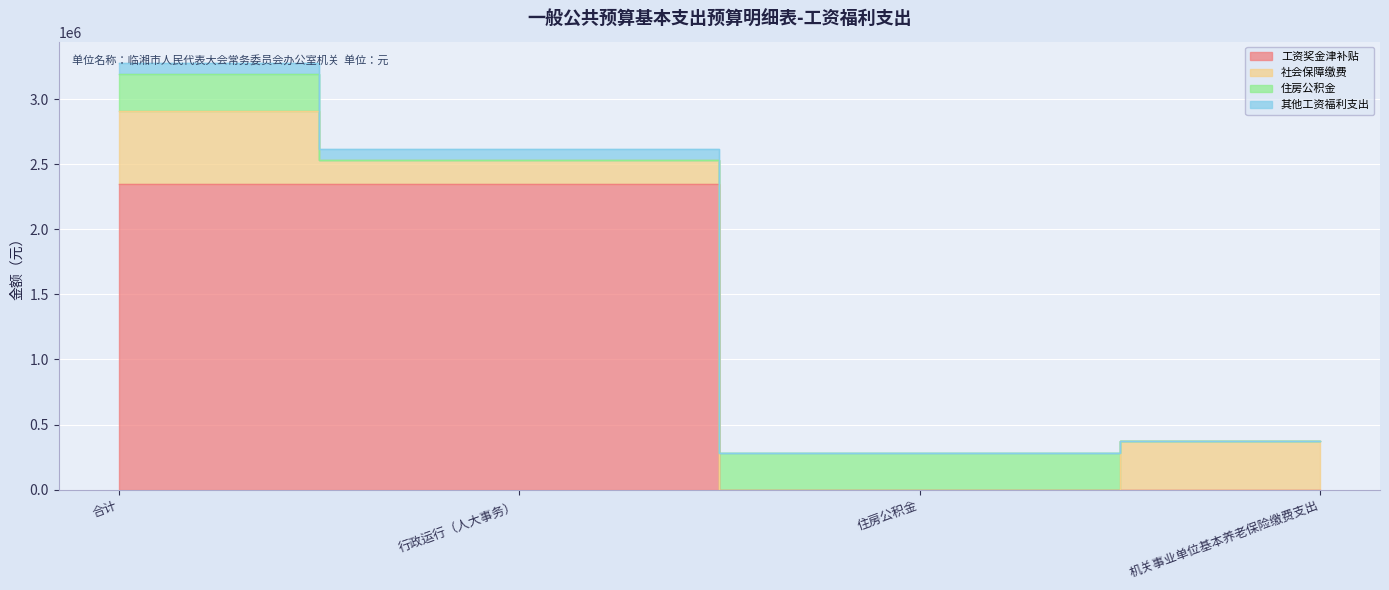

True or false: 工资奖金津补贴 and 其他工资福利支出 cross at least once.

False